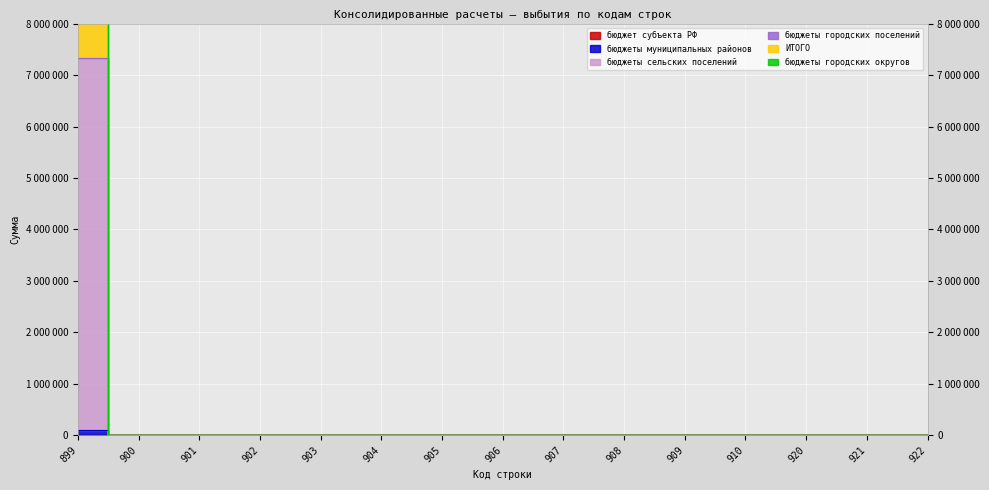

What is the greatest value displayed?

7333650